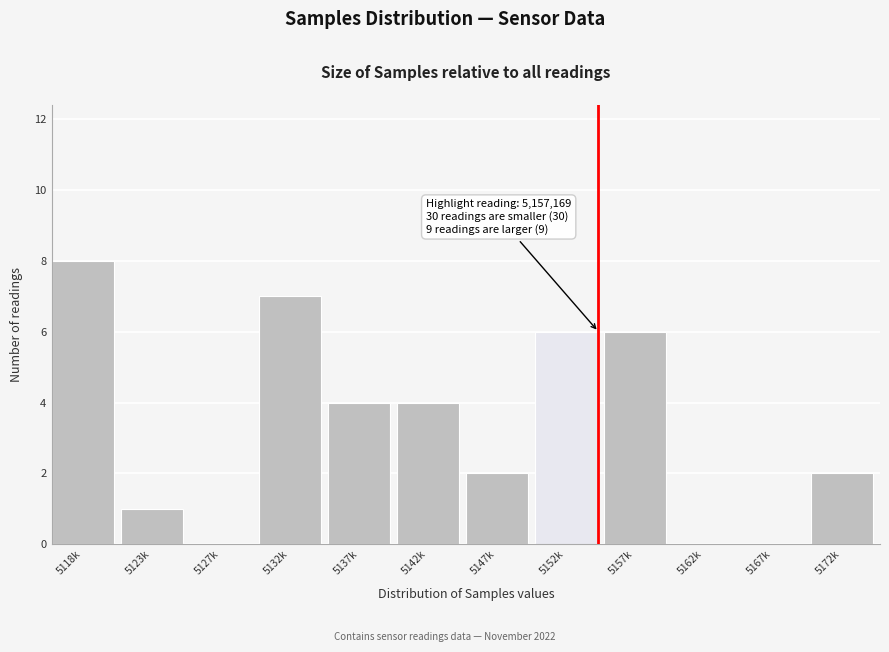

Reading left to right, extract all data points from this chart.

5118k=8	5123k=1	5127k=0	5132k=7	5137k=4	5142k=4	5147k=2	5152k=6	5157k=6	5162k=0	5167k=0	5172k=2